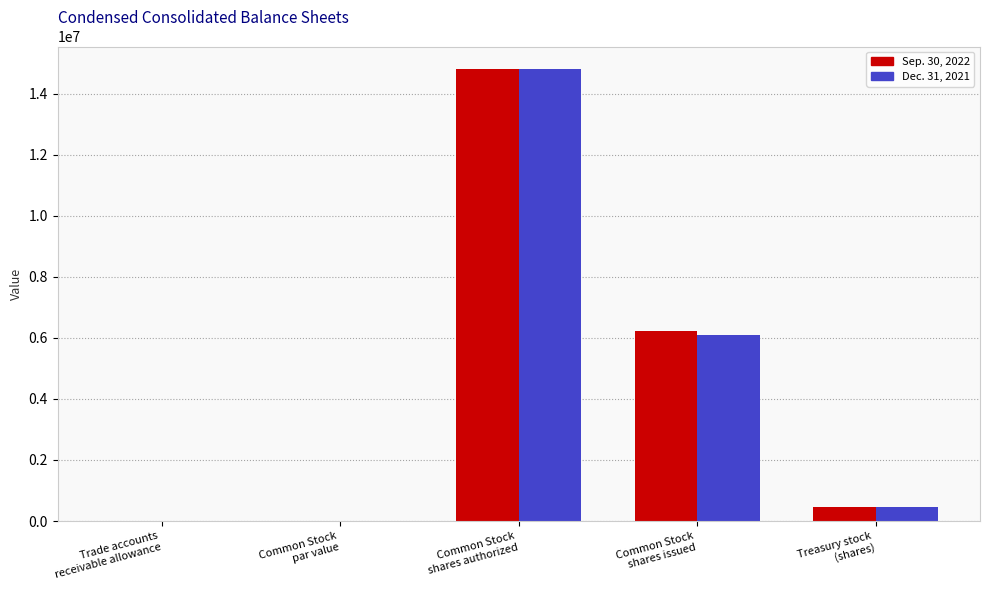

What is the maximum value shown in the chart?

14800000.0